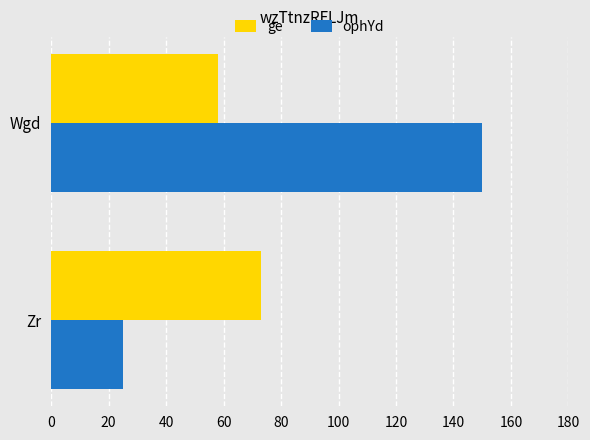

What is the difference between the maximum and minimum values in the ge series?

15